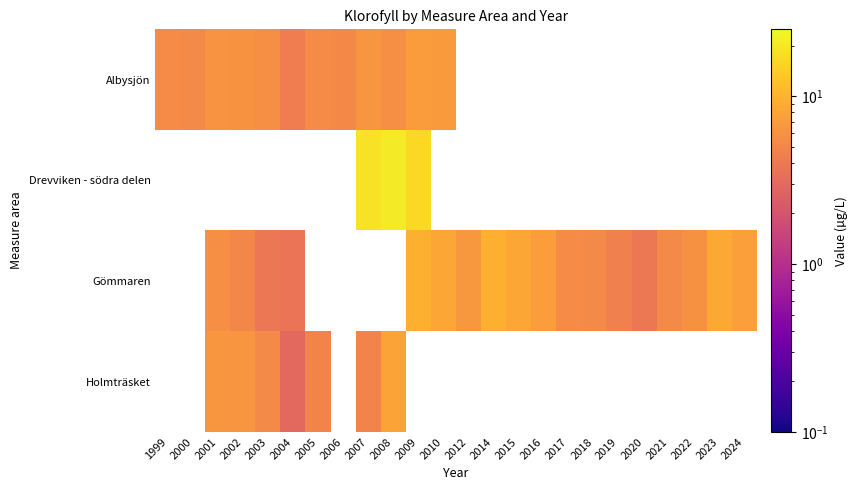

At how many categories does at least one series exceed 12?

3